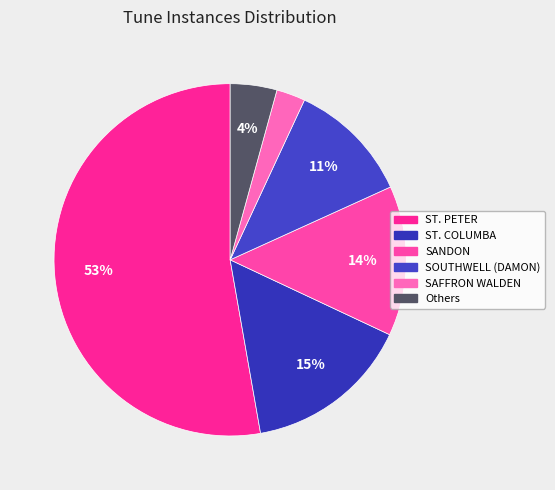

How many segments does this pie chart have?

6